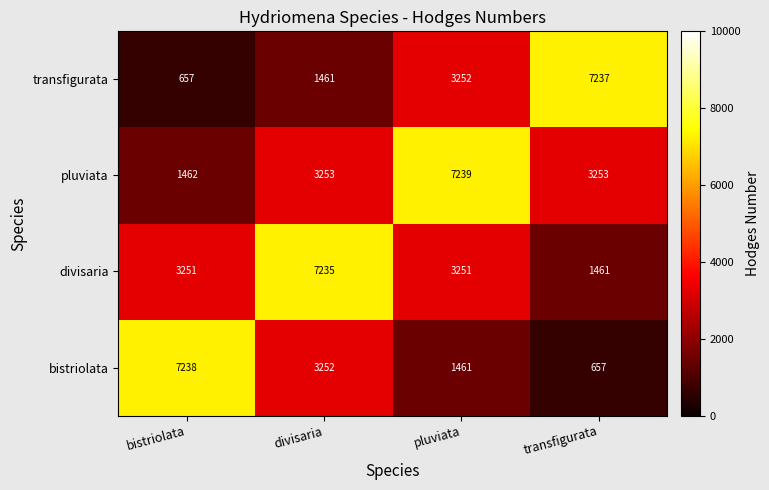

What is the smallest value displayed?

657